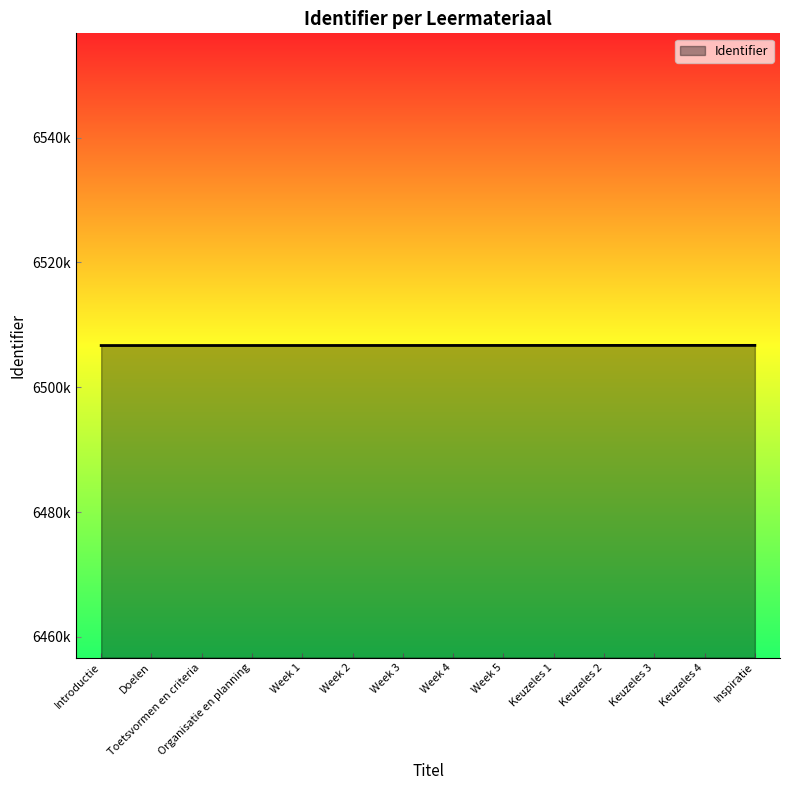

What is the change in value from Week 3 to Keuzeles 4?

+12